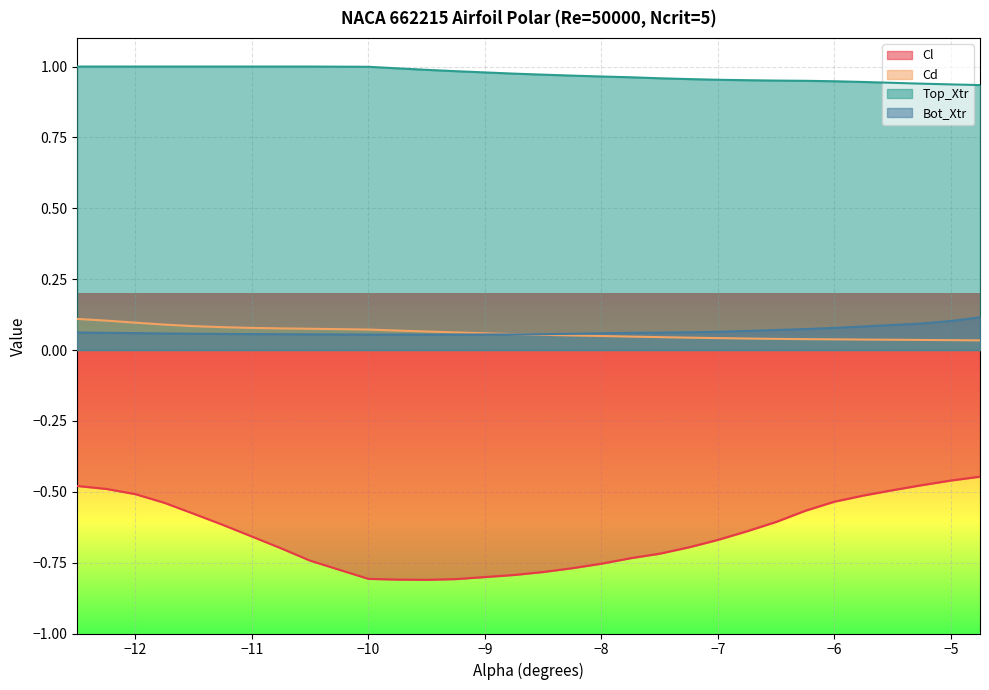

How many lines are shown in the chart?

4